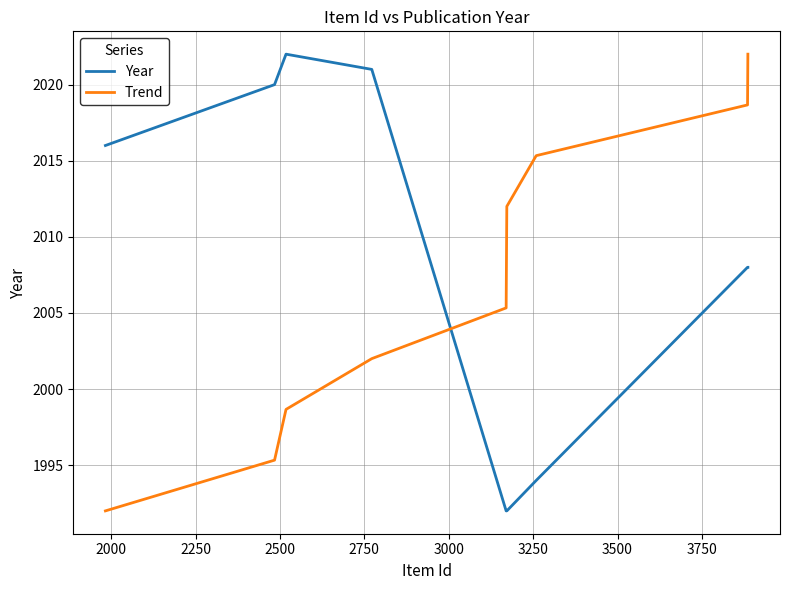

What is the highest value of the Year series?

2022.0